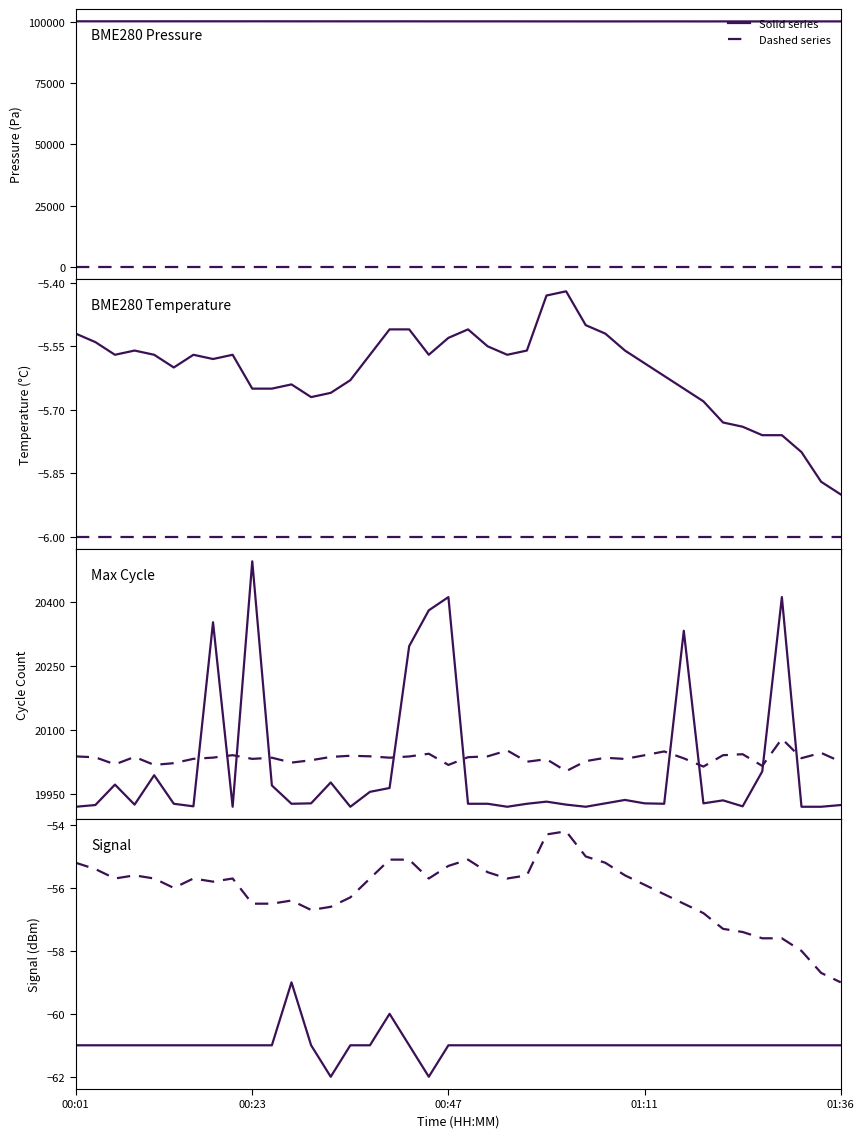

What is the difference between the maximum and minimum values in the Signal series?

3.0